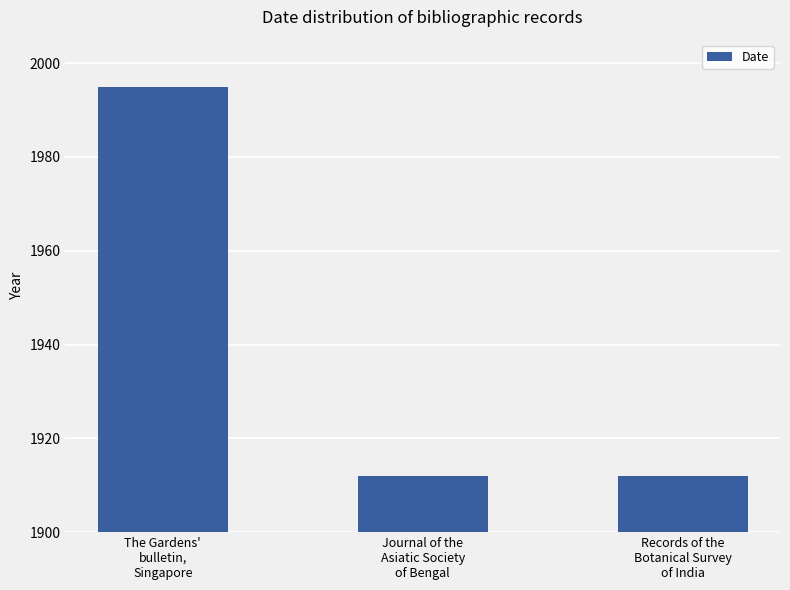

What value does the data have at The Gardens'
bulletin,
Singapore, to the nearest 5?

1995